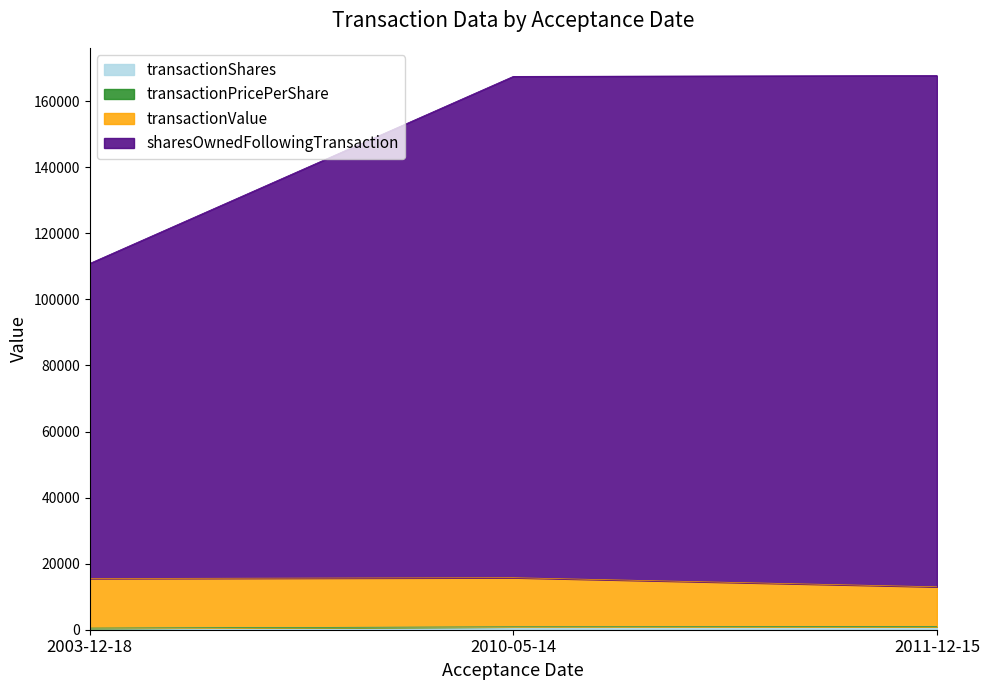

Does the chart display data point markers on the line(s)?

No